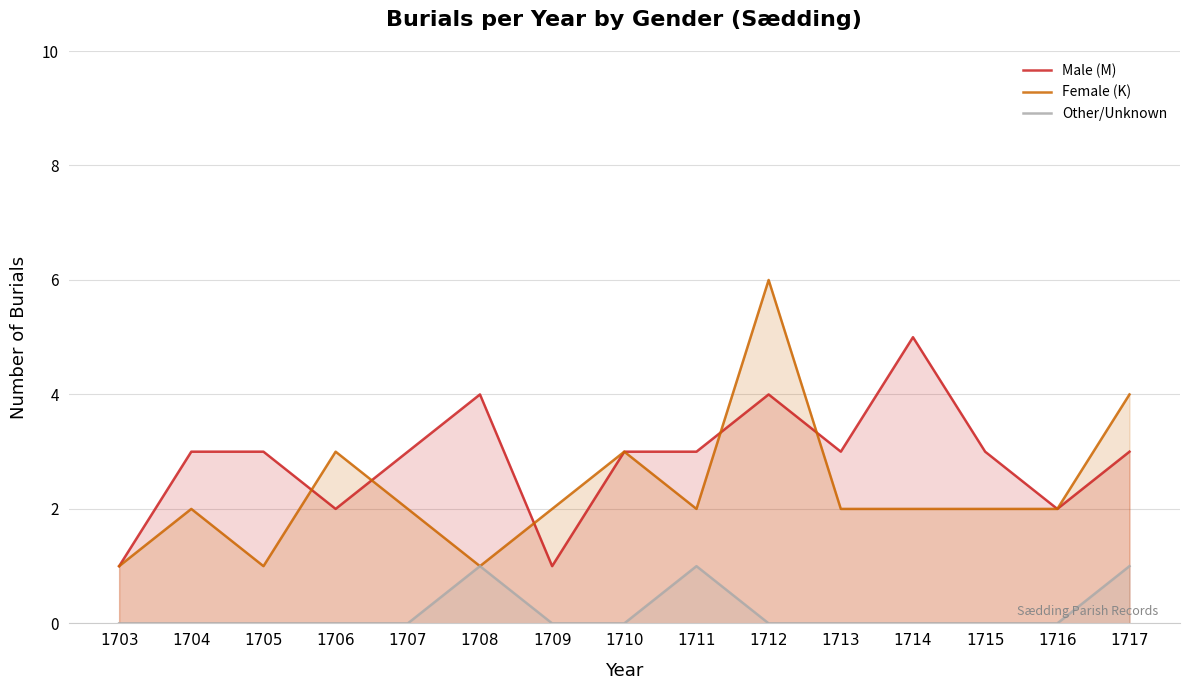

The value of Male (M) at 1713 is 3. True or false?

True